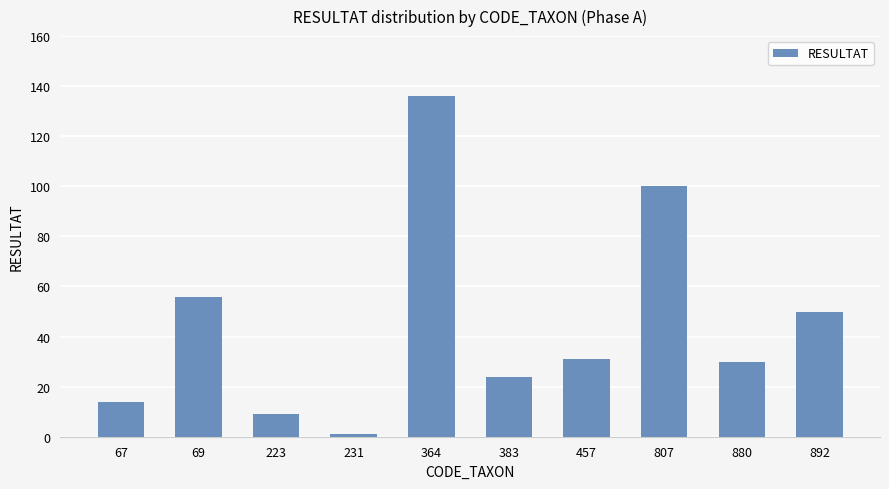

True or false: the data shows 52 at 457.

False